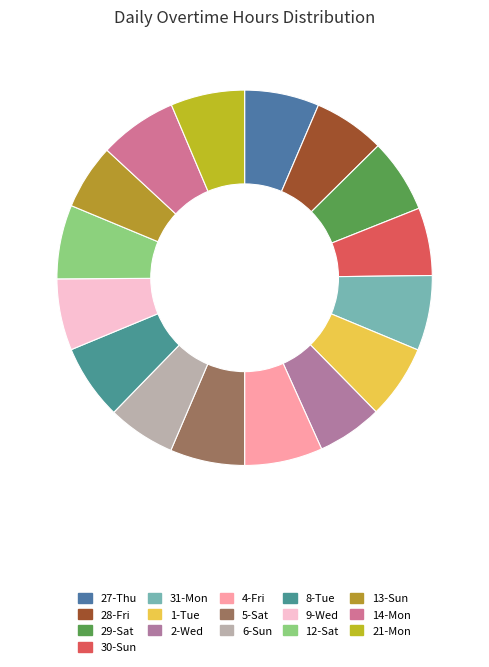

Is there a majority slice in this chart?

No